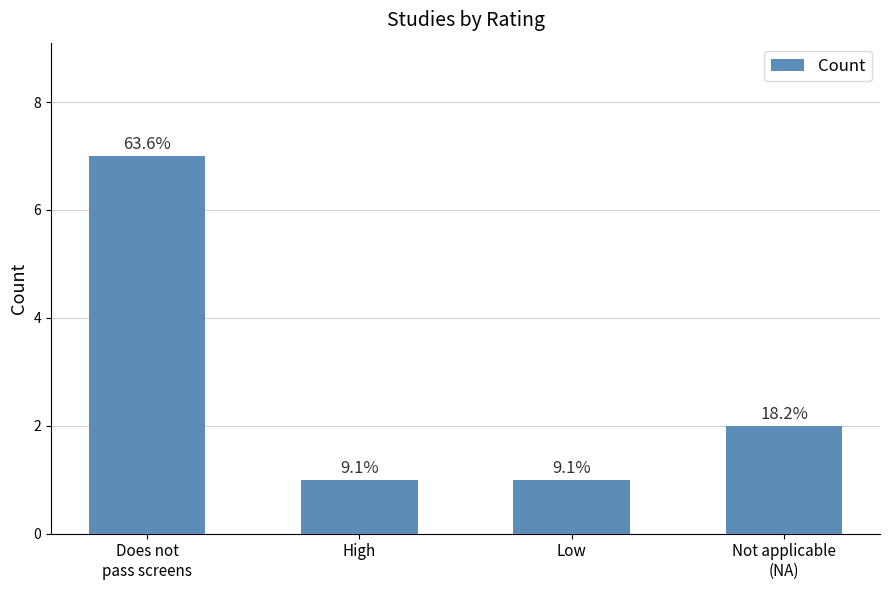

Reading left to right, transcribe all the data shown in this chart.

Does not
pass screens=7	High=1	Low=1	Not applicable
(NA)=2